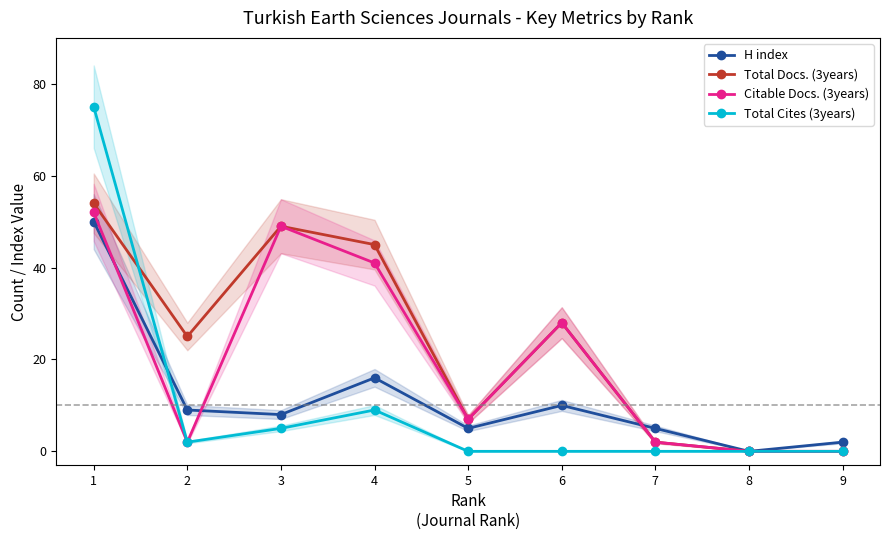

Is it true that Citable Docs. (3years) equals 0 at 8?

True